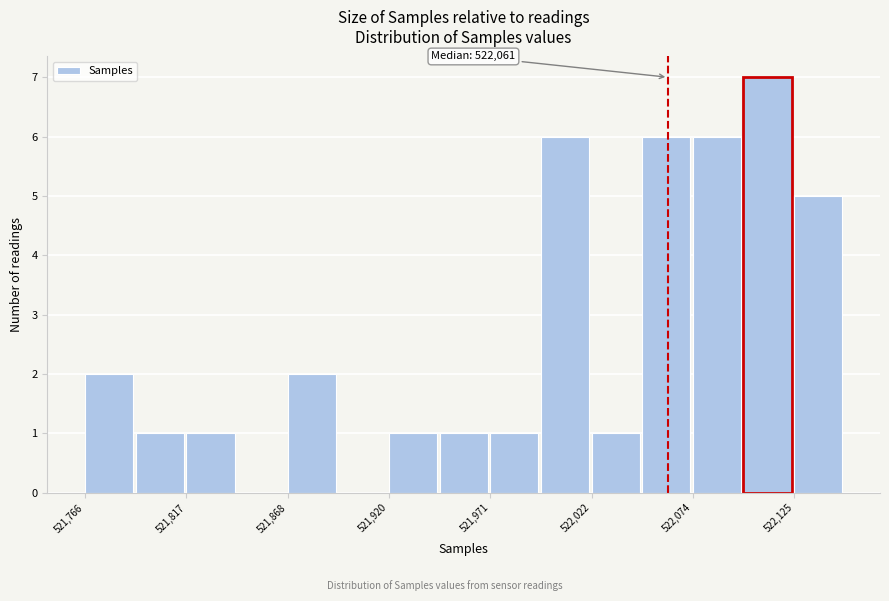

Read against the x-axis, roughly where is the centre of the tallest bar?

522110